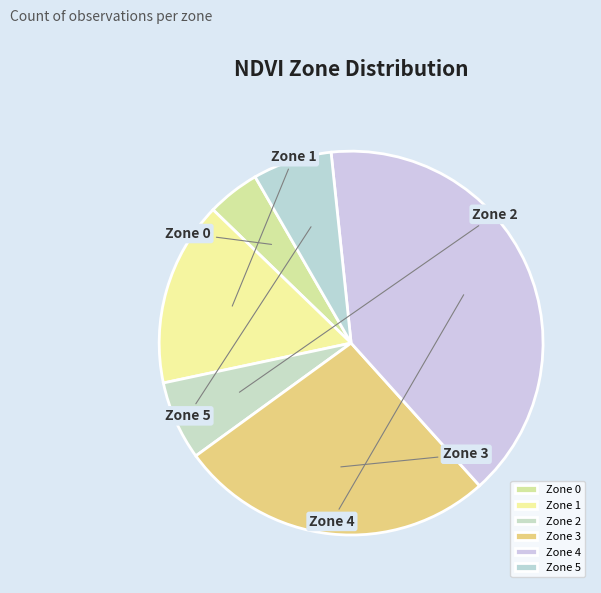

The Zone 1 slice represents 16% of the pie. True or false?

True